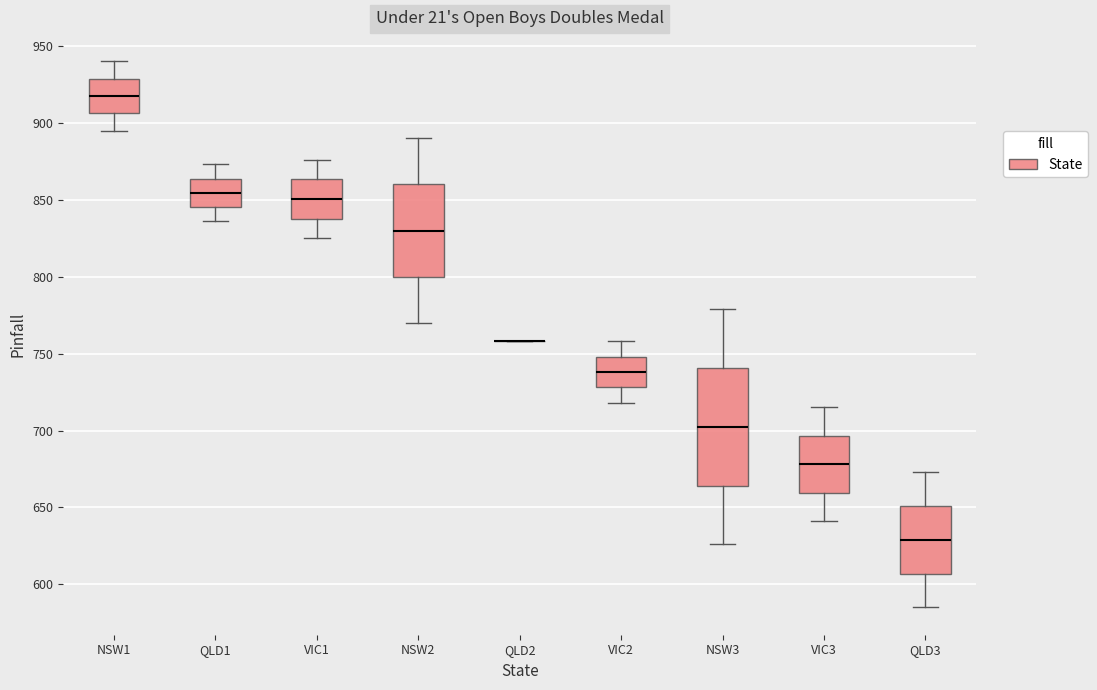

Reading left to right, read every box against the y-axis: the position of its median line, the range the box covers, and the ends of its whiskers. The values are not printed on the chart, so give them approximately, as read against the axis.

NSW1: median 920, box 905 to 930, whiskers 895 to 940
QLD1: median 855, box 845 to 865, whiskers 835 to 875
VIC1: median 850, box 840 to 865, whiskers 825 to 875
NSW2: median 830, box 800 to 860, whiskers 770 to 890
QLD2: box collapsed to a line at 760, whiskers 760 to 760
VIC2: median 740, box 730 to 750, whiskers 720 to 760
NSW3: median 705, box 665 to 740, whiskers 625 to 780
VIC3: median 680, box 660 to 695, whiskers 640 to 715
QLD3: median 630, box 605 to 650, whiskers 585 to 675